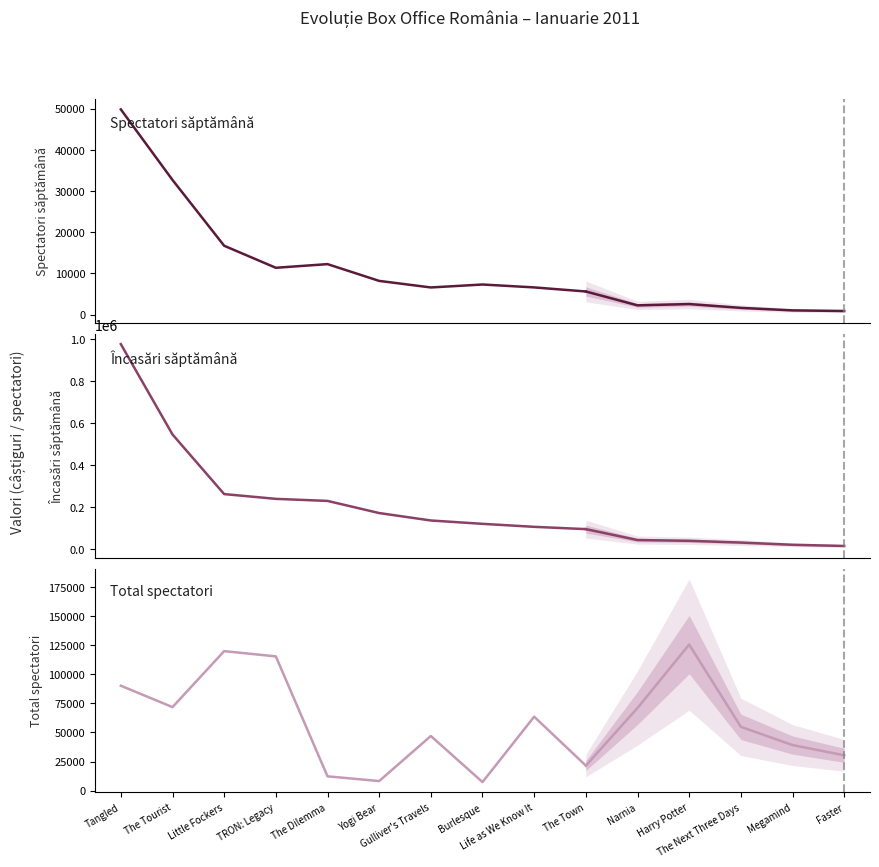

Which has a higher value, Tangled or TRON: Legacy?

Tangled